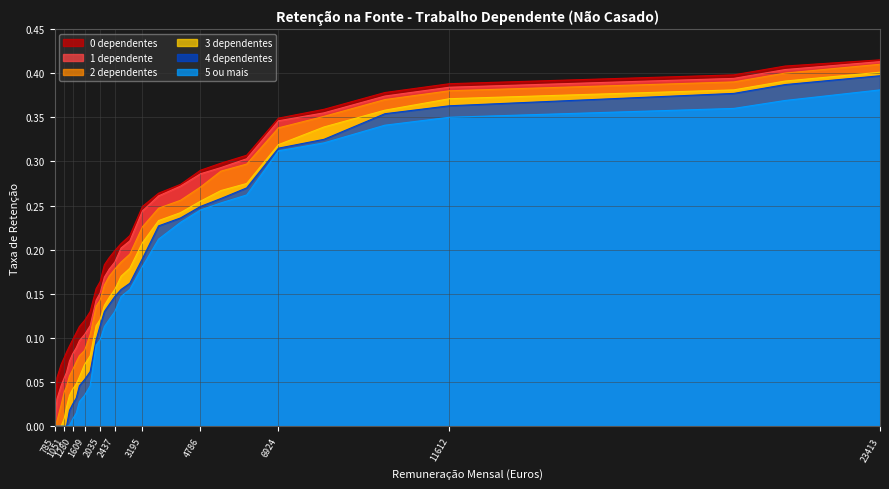

What is the value of the 5 ou mais point at the 12th from the left?

0.1